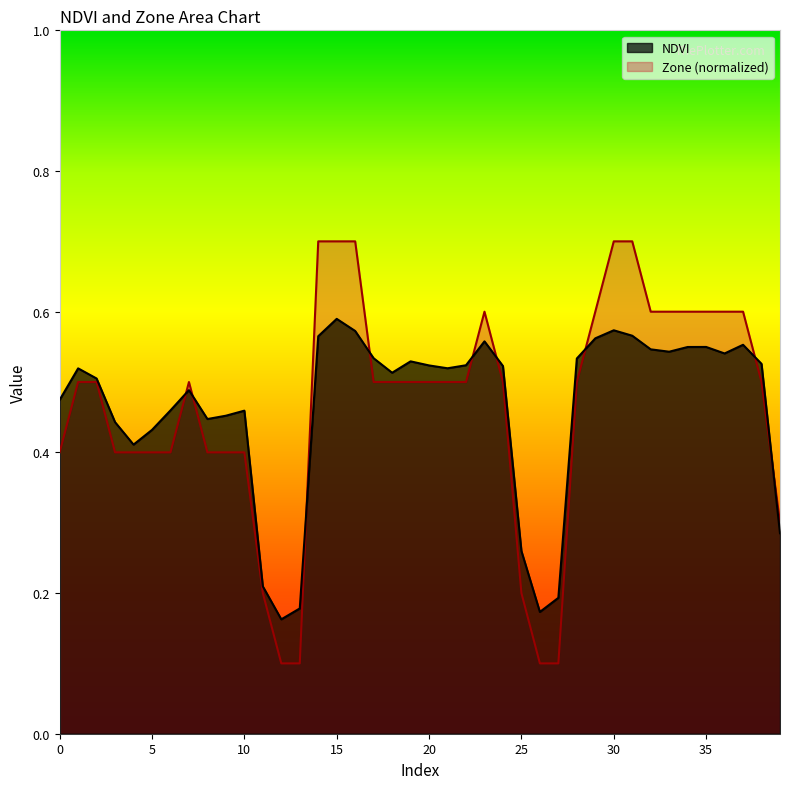

Reading right to left, list all the values displayed in this chart.

NDVI: 39=0.3	38=0.5	37=0.6	36=0.5	35=0.5	34=0.5	33=0.5	32=0.5	31=0.6	30=0.6	29=0.6	28=0.5	27=0.2	26=0.2	25=0.3	24=0.5	23=0.6	22=0.5	21=0.5	20=0.5	19=0.5	18=0.5	17=0.5	16=0.6	15=0.6	14=0.6	13=0.2	12=0.2	11=0.2	10=0.5	9=0.5	8=0.4	7=0.5	6=0.5	5=0.4	4=0.4	3=0.4	2=0.5	1=0.5	0=0.5
Zone: 39=0.3	38=0.5	37=0.6	36=0.6	35=0.6	34=0.6	33=0.6	32=0.6	31=0.7	30=0.7	29=0.6	28=0.5	27=0.1	26=0.1	25=0.2	24=0.5	23=0.6	22=0.5	21=0.5	20=0.5	19=0.5	18=0.5	17=0.5	16=0.7	15=0.7	14=0.7	13=0.1	12=0.1	11=0.2	10=0.4	9=0.4	8=0.4	7=0.5	6=0.4	5=0.4	4=0.4	3=0.4	2=0.5	1=0.5	0=0.4